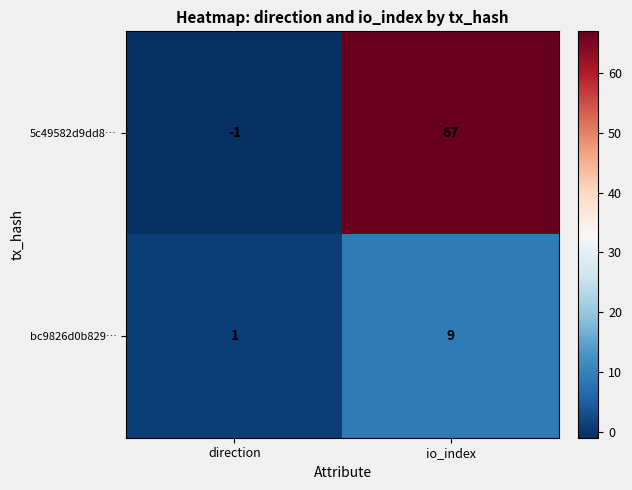

Which series has the widest spread of values?

5c49582d9dd8…